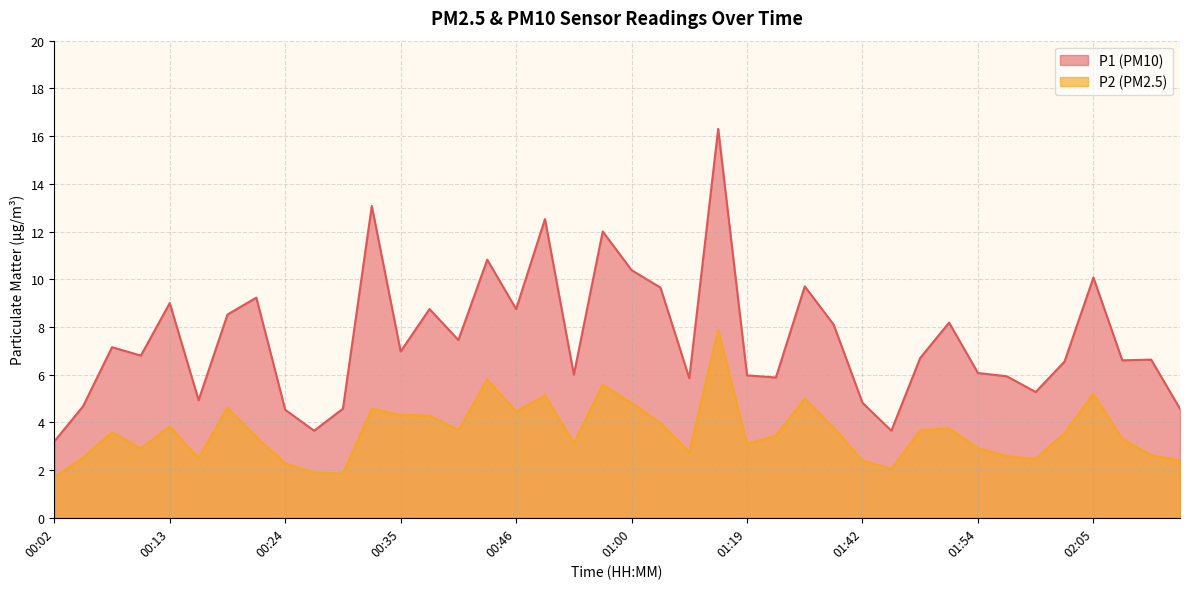

Reading right to left, transcribe all the data shown in this chart.

P1: 02:17=4.6	02:11=6.6	02:08=6.6	02:05=10.1	02:02=6.5	01:59=5.3	01:57=5.9	01:54=6.1	01:51=8.2	01:48=6.7	01:45=3.6	01:42=4.8	01:40=8.1	01:37=9.7	01:30=5.9	01:19=6.0	01:16=16.3	01:09=5.8	01:03=9.7	01:00=10.4	00:57=12.0	00:54=6.0	00:49=12.5	00:46=8.8	00:43=10.8	00:40=7.5	00:38=8.8	00:35=7.0	00:32=13.1	00:29=4.6	00:27=3.6	00:24=4.5	00:21=9.2	00:18=8.5	00:15=4.9	00:13=9.0	00:10=6.8	00:07=7.2	00:04=4.7	00:02=3.2
P2: 02:17=2.4	02:11=2.6	02:08=3.3	02:05=5.2	02:02=3.5	01:59=2.5	01:57=2.6	01:54=2.9	01:51=3.8	01:48=3.7	01:45=2.0	01:42=2.4	01:40=3.8	01:37=5.0	01:30=3.5	01:19=3.1	01:16=7.9	01:09=2.8	01:03=4.0	01:00=4.8	00:57=5.6	00:54=3.1	00:49=5.1	00:46=4.5	00:43=5.8	00:40=3.7	00:38=4.3	00:35=4.3	00:32=4.6	00:29=1.9	00:27=1.9	00:24=2.3	00:21=3.4	00:18=4.6	00:15=2.5	00:13=3.8	00:10=2.9	00:07=3.6	00:04=2.5	00:02=1.7